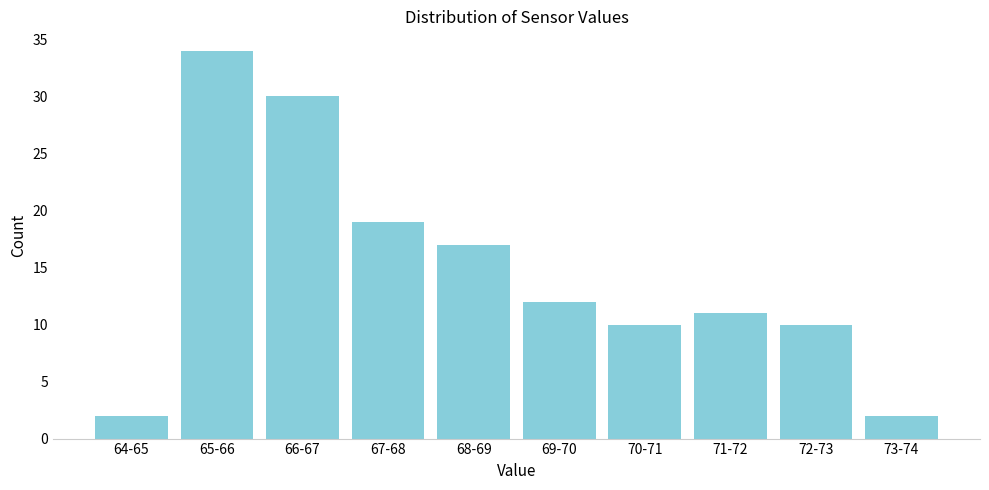

Reading right to left, list all the values displayed in this chart.

73-74=2	72-73=10	71-72=11	70-71=10	69-70=12	68-69=17	67-68=19	66-67=30	65-66=34	64-65=2